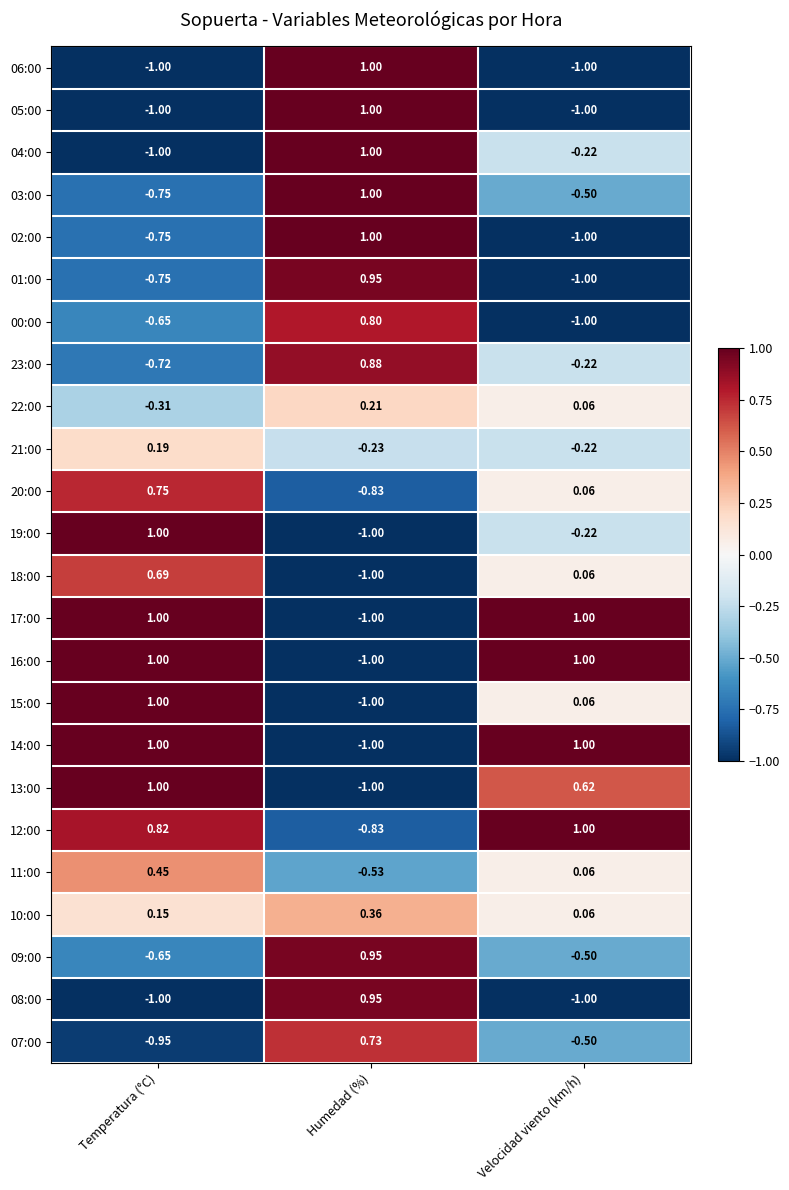

Where is 03:00 nearest to the value 0?

Velocidad viento (km/h)